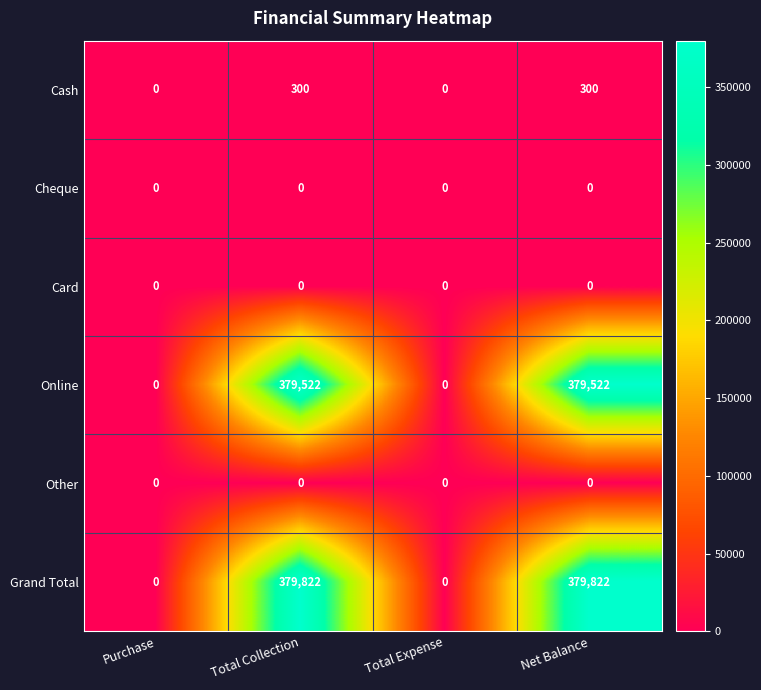

Which series changed the most between Total Collection and Total Expense?

Grand Total